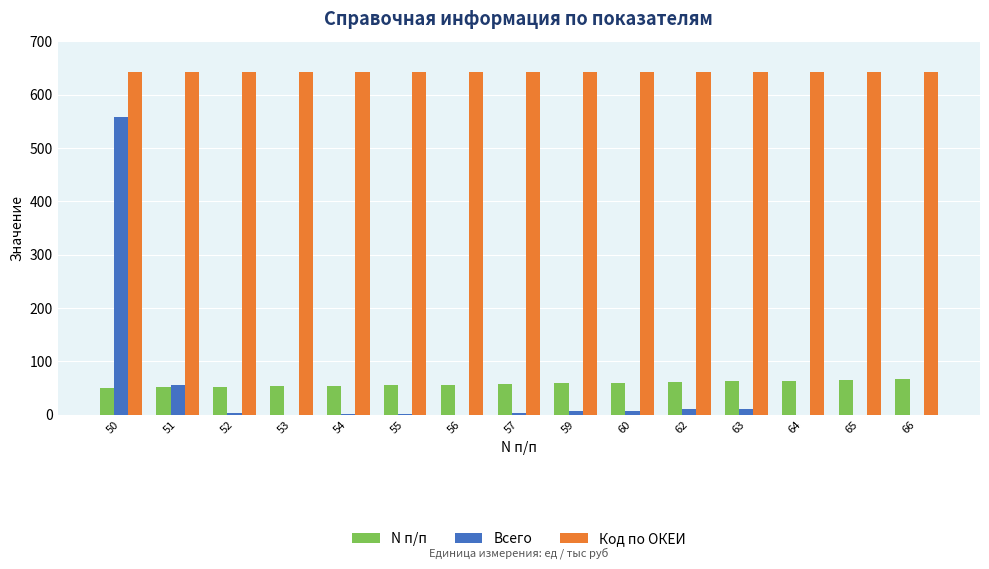

The Код по ОКЕИ series shows 642 at 62. True or false?

True